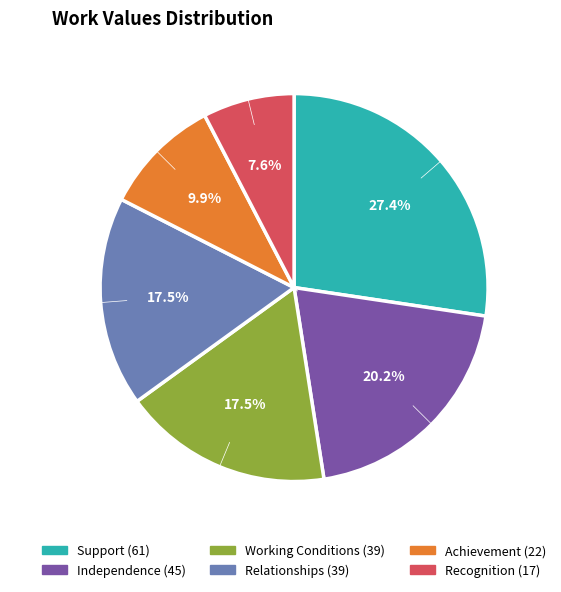

To the nearest percent, what portion does Independence represent?

20%